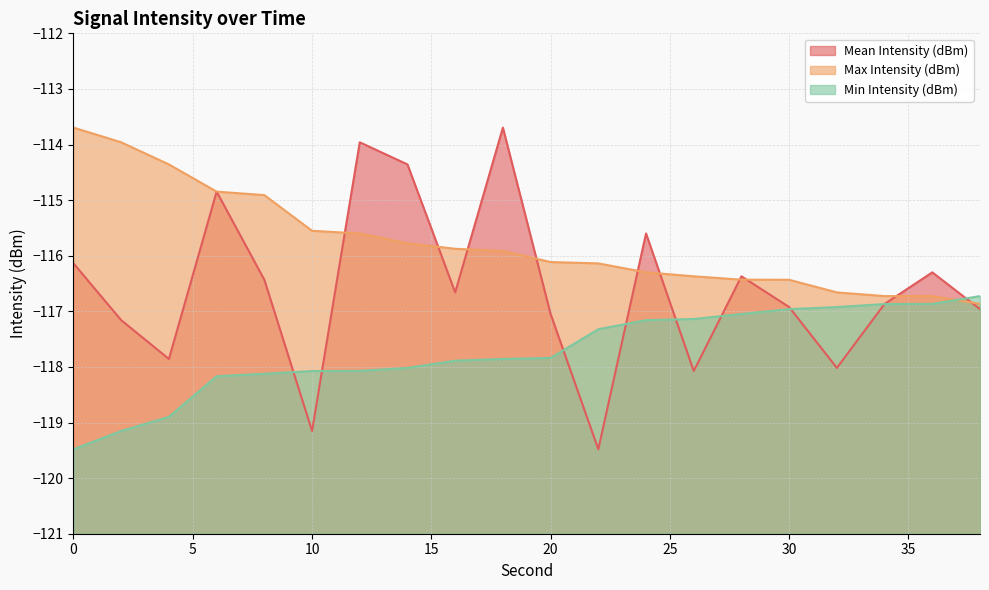

Which category has the highest value across all series?

18